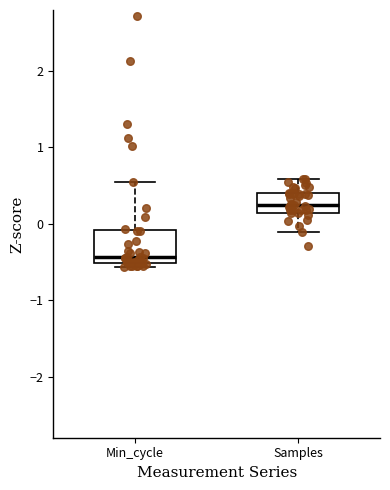

Reading left to right, transcribe this box plot: for each box, give where its median line is, the range the box spans, and where its two whiskers end, as read against the y-axis. The values are not printed on the chart, so give them approximately, as read against the axis.

Min_cycle: median -0.4, box -0.5 to -0.1, whiskers -0.6 to 0.5
Samples: median 0.2, box 0.1 to 0.4, whiskers -0.1 to 0.6